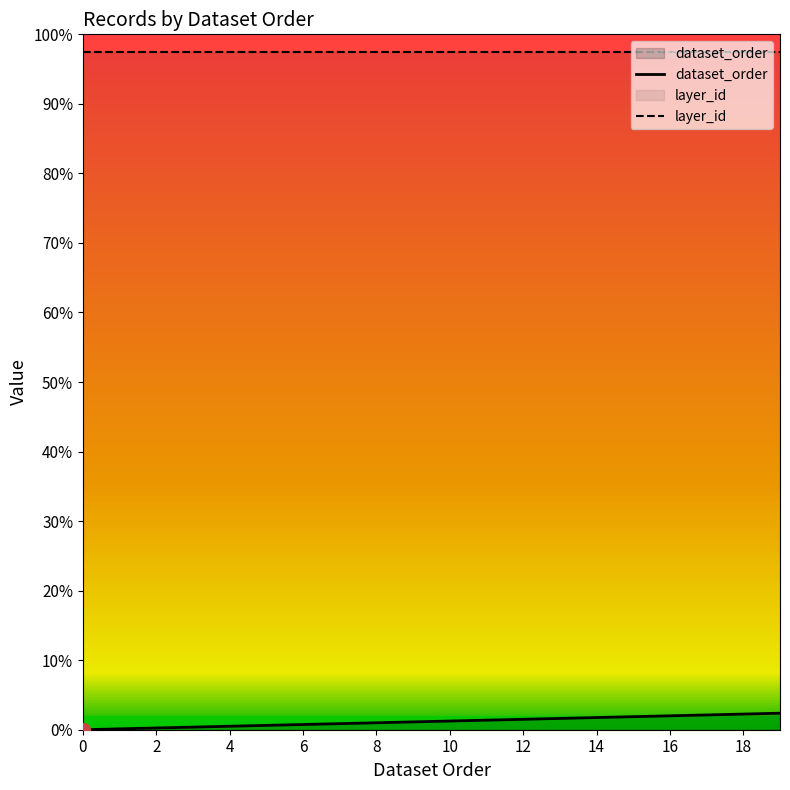

How many values exceed 10?

9